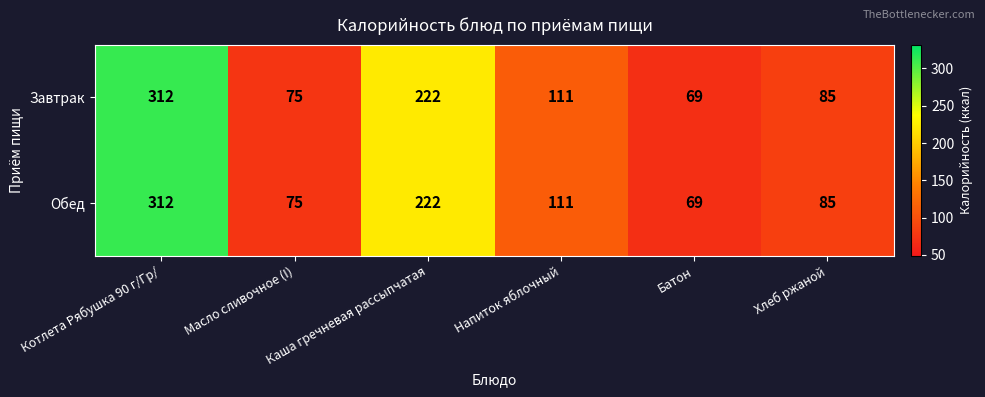

What is the maximum value shown in the chart?

312